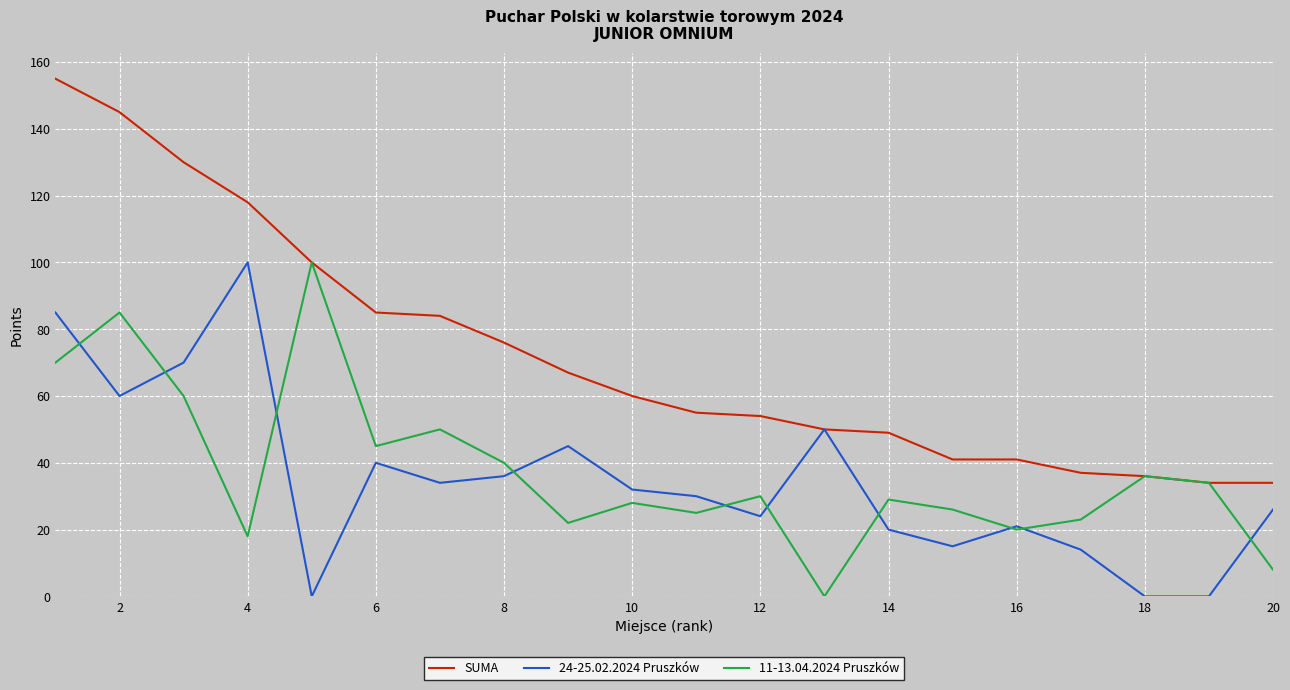

What is the maximum value shown in the chart?

155